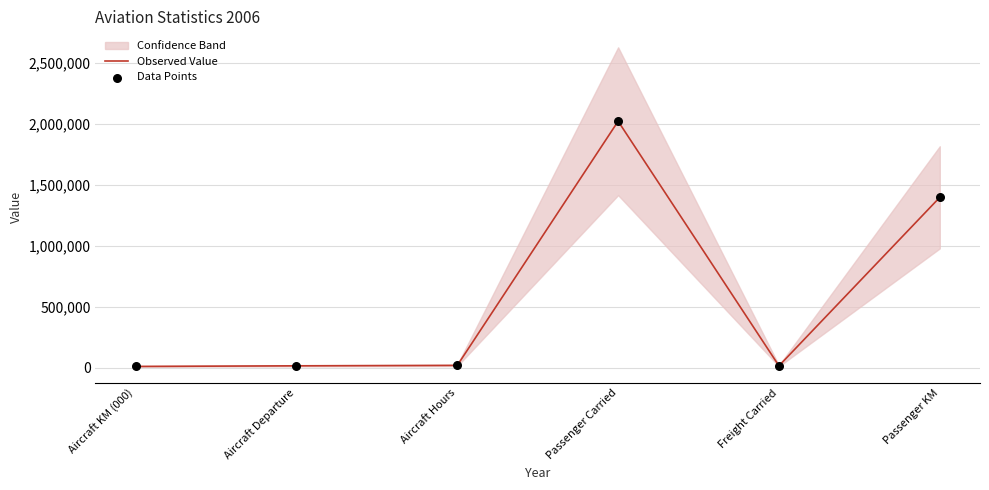

At how many categories does at least one series exceed 1973912?

1